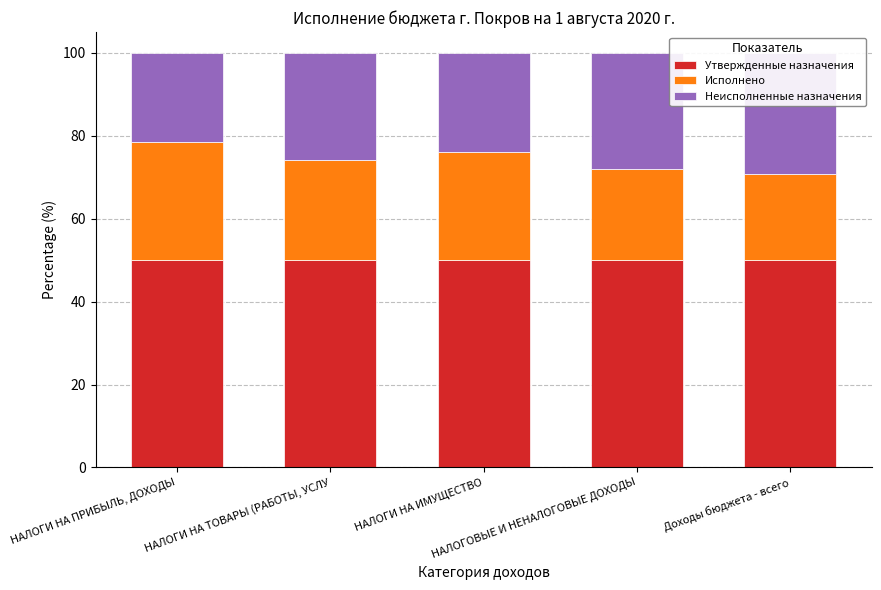

What are all the series names shown in the legend?

Утвержденные назначения, Исполнено, Неисполненные назначения